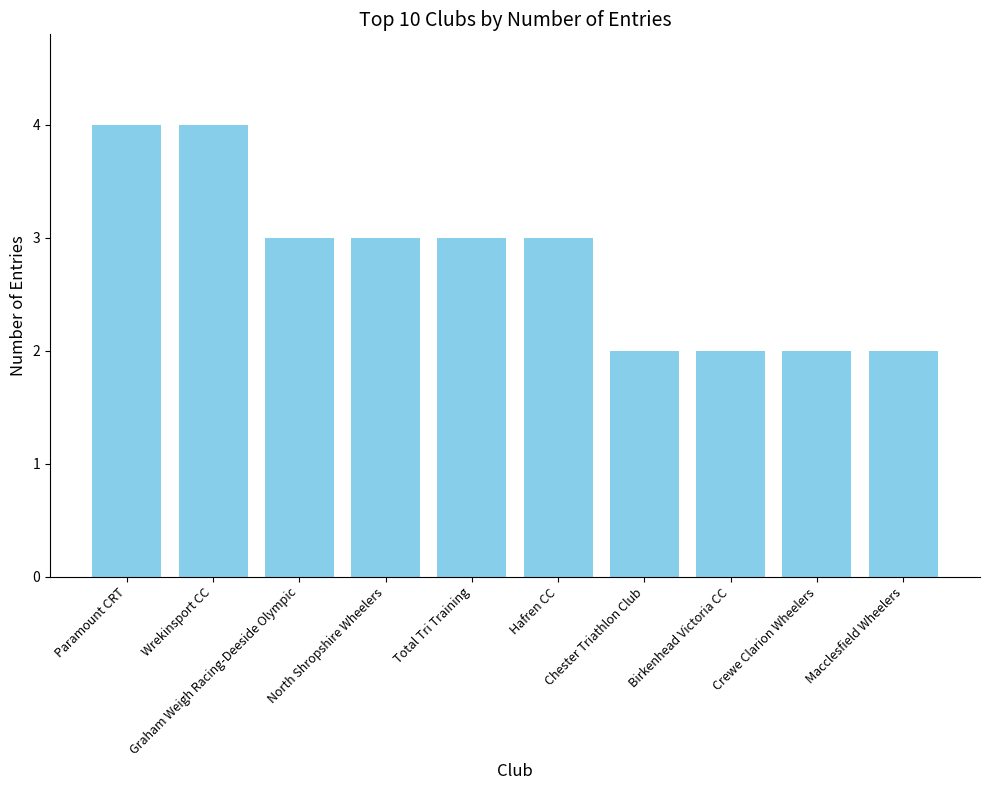

What is the label of the 1st bar from the right?

Macclesfield Wheelers